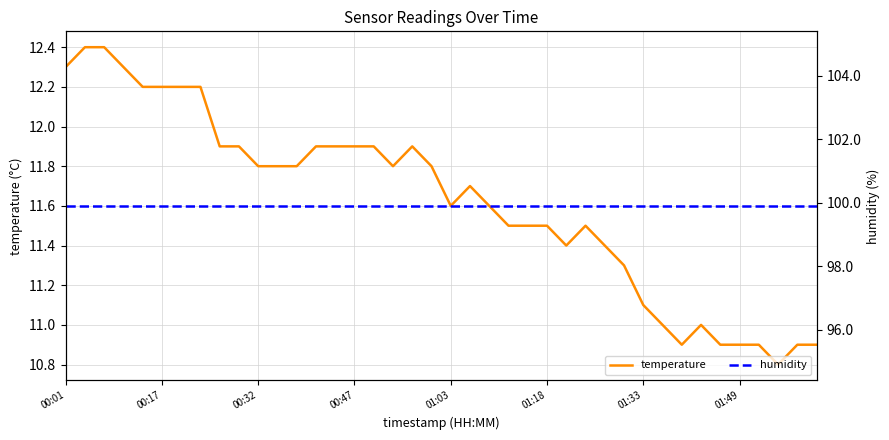

Rank the series by their average value, from lowest to highest.

temperature, humidity